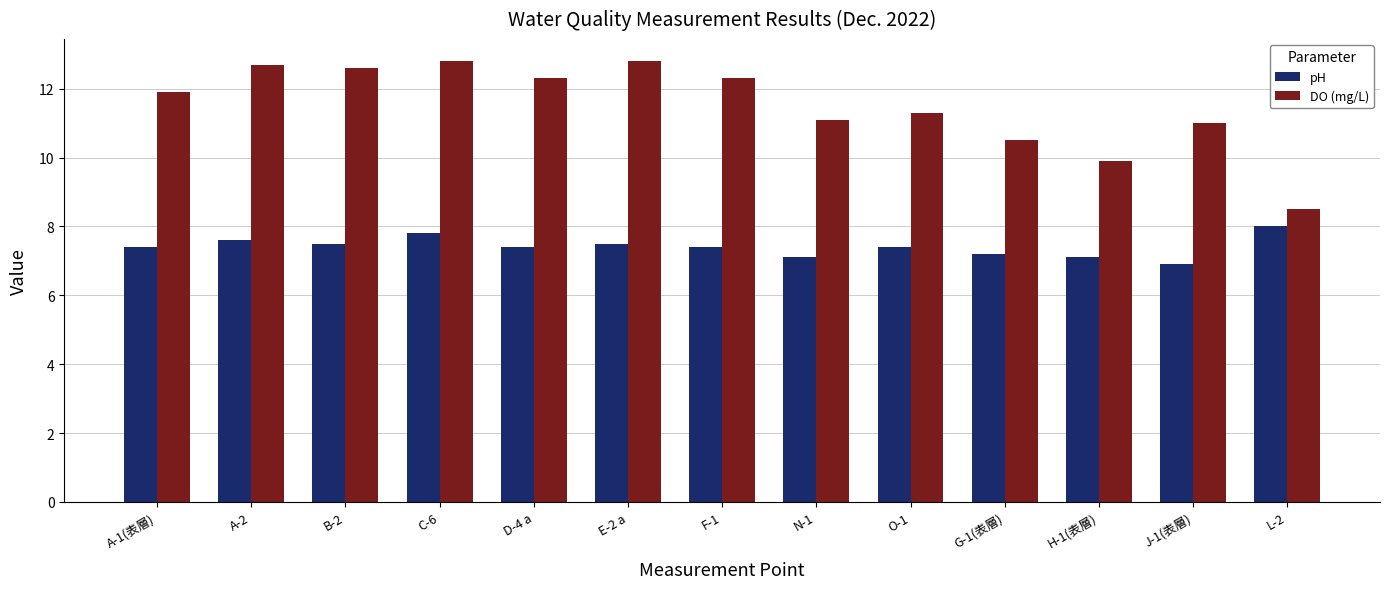

Reading right to left, transcribe all the data shown in this chart.

pH: 8.0	6.9	7.1	7.2	7.4	7.1	7.4	7.5	7.4	7.8	7.5	7.6	7.4
DO (mg/L): 8.5	11.0	9.9	10.5	11.3	11.1	12.3	12.8	12.3	12.8	12.6	12.7	11.9